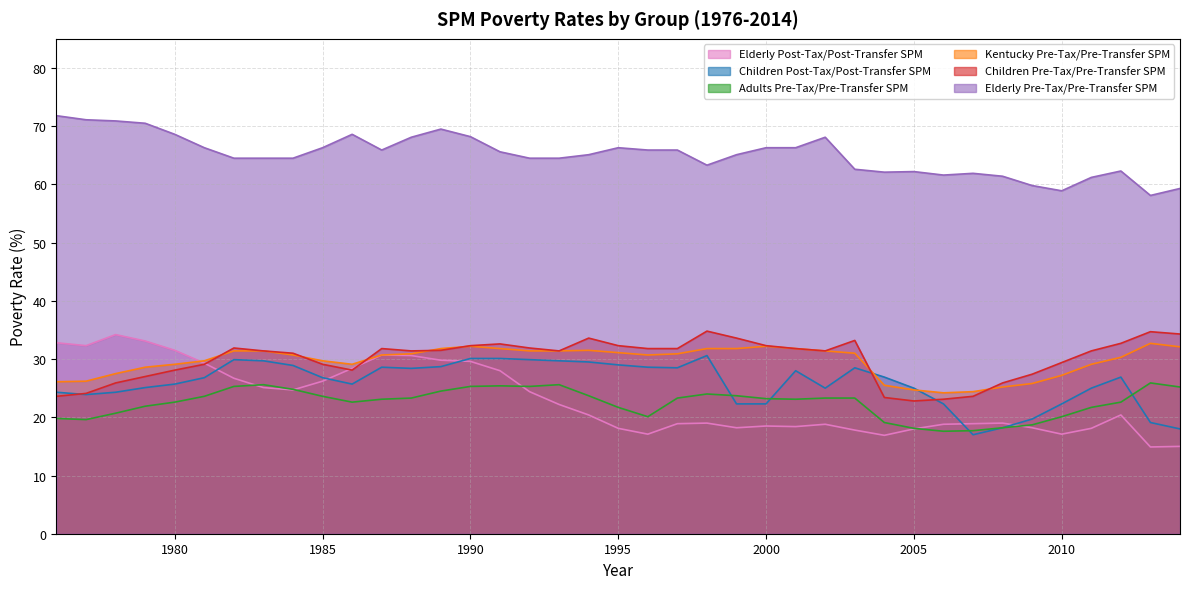

True or false: Elderly Pre-Tax/Pre-Transfer SPM has a value of 70.9 at 1978.

True